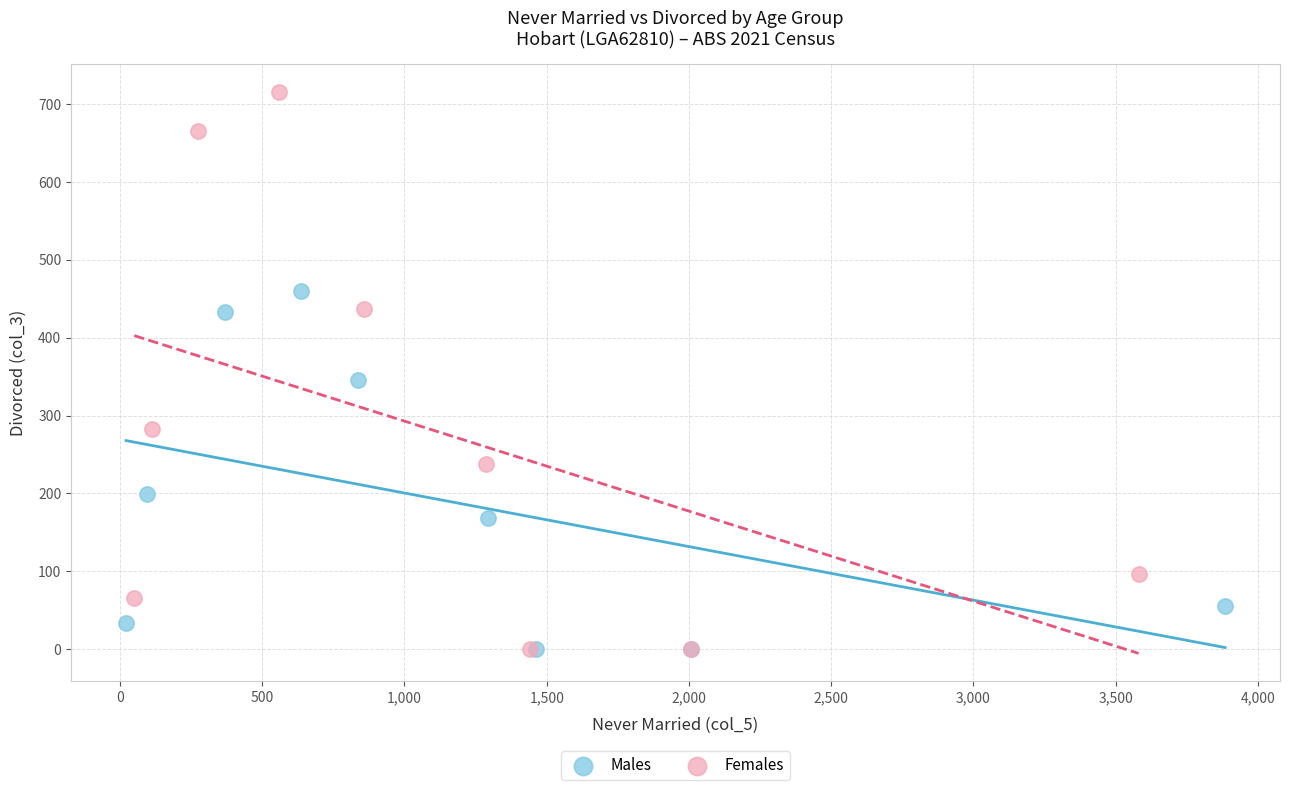

Which series has the largest Y range (max minus min)?

Females